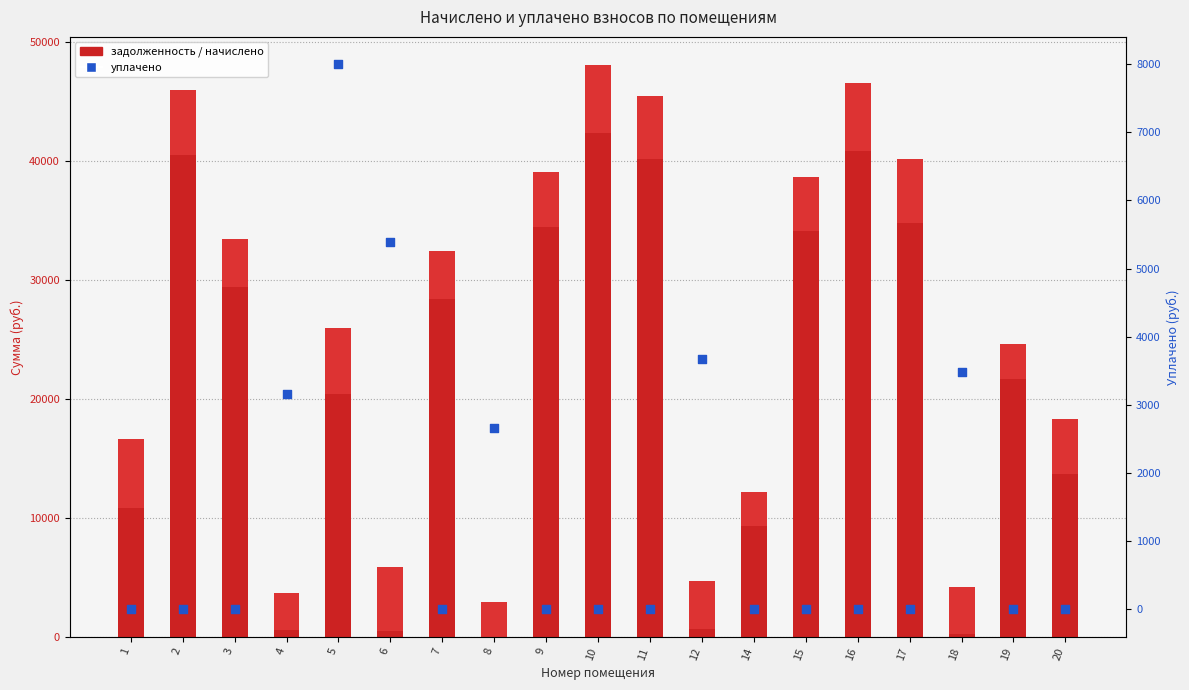

Which series has the largest Y range (max minus min)?

задолженность